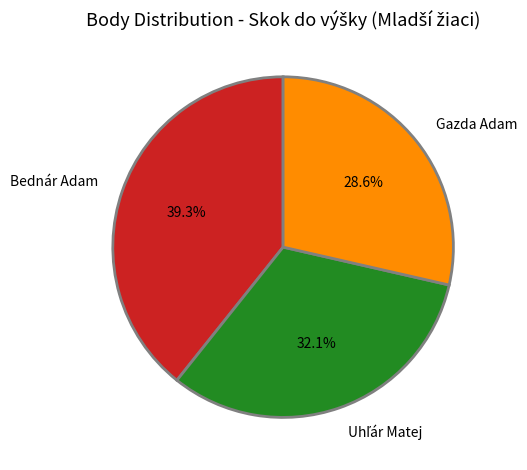

How much of the chart is everything except Gazda Adam?

71.4%